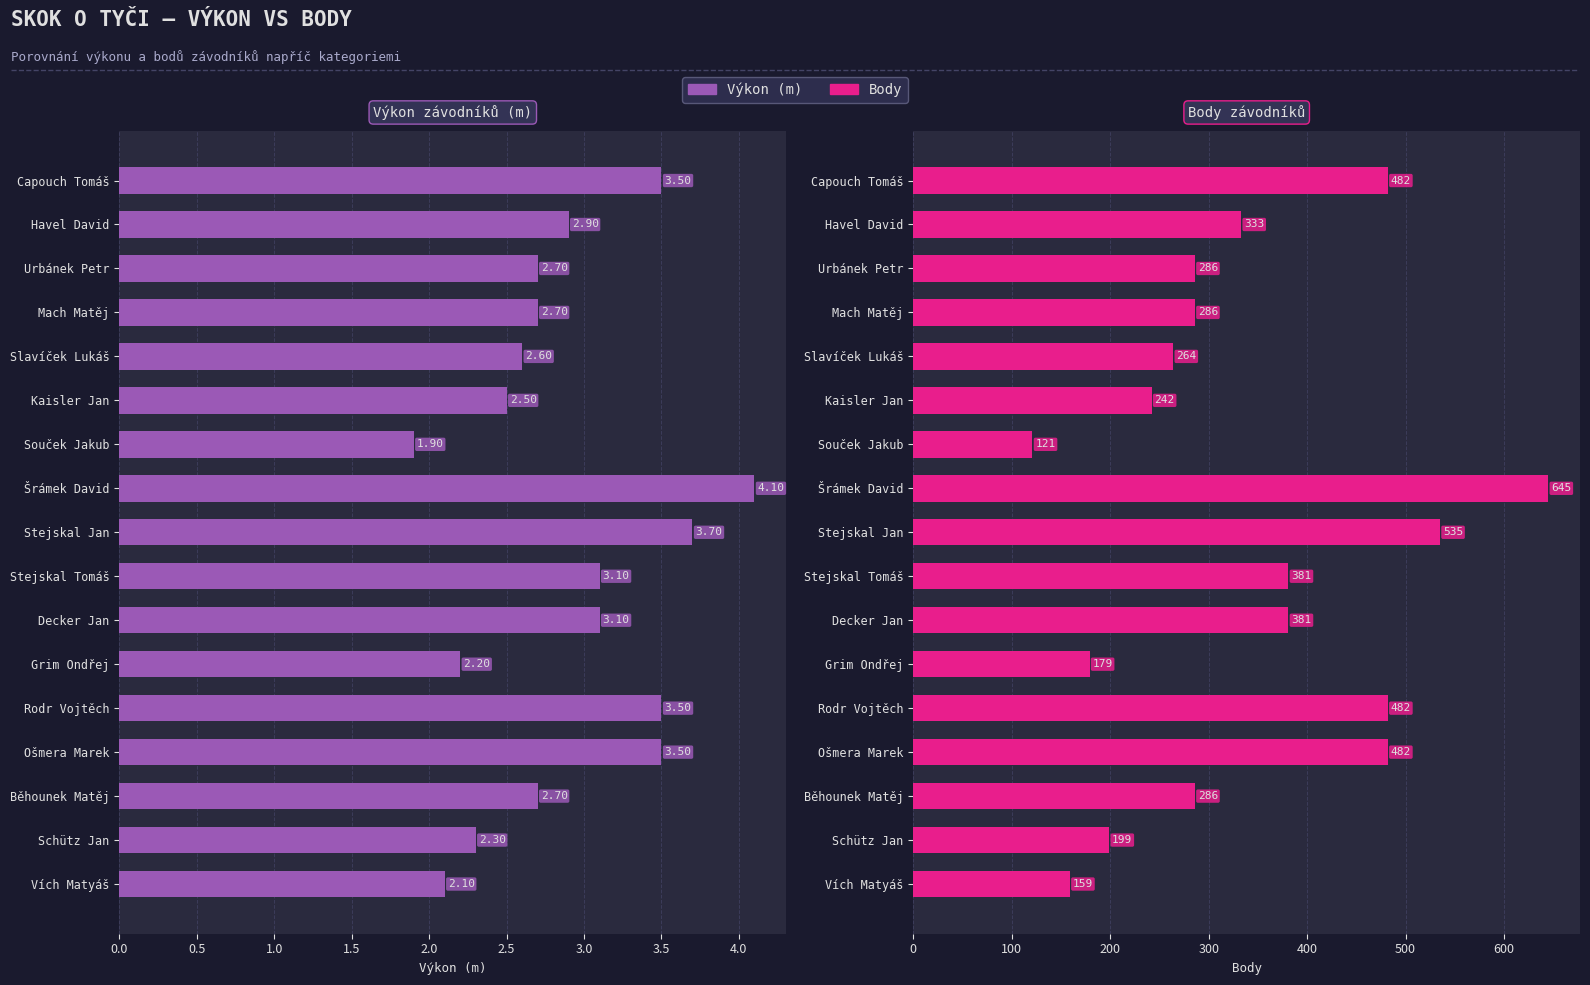

What is the difference between the highest and lowest values at Ošmera Marek?

478.5